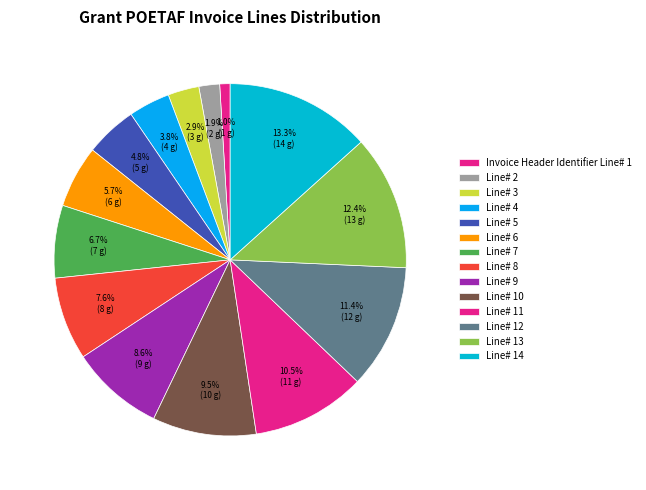

To the nearest percent, what is the combined percentage of Line# 12 and Line# 7?

18%